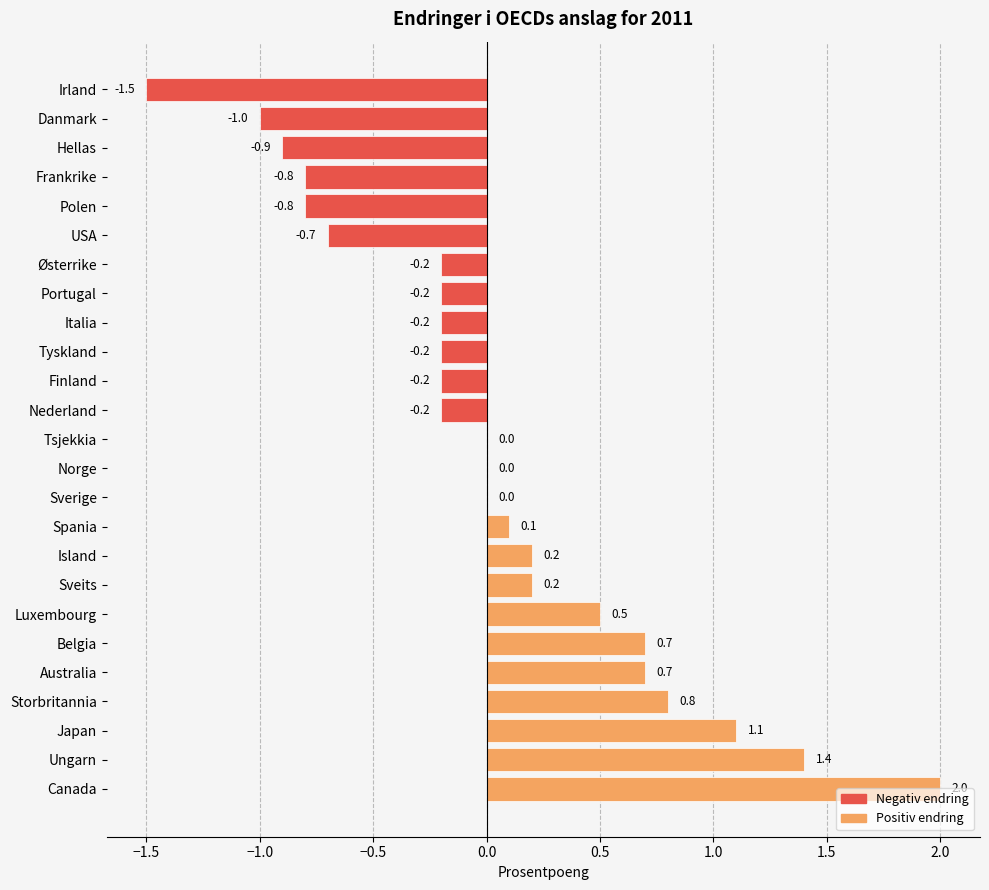

True or false: the data shows 0.0 at Norge.

True